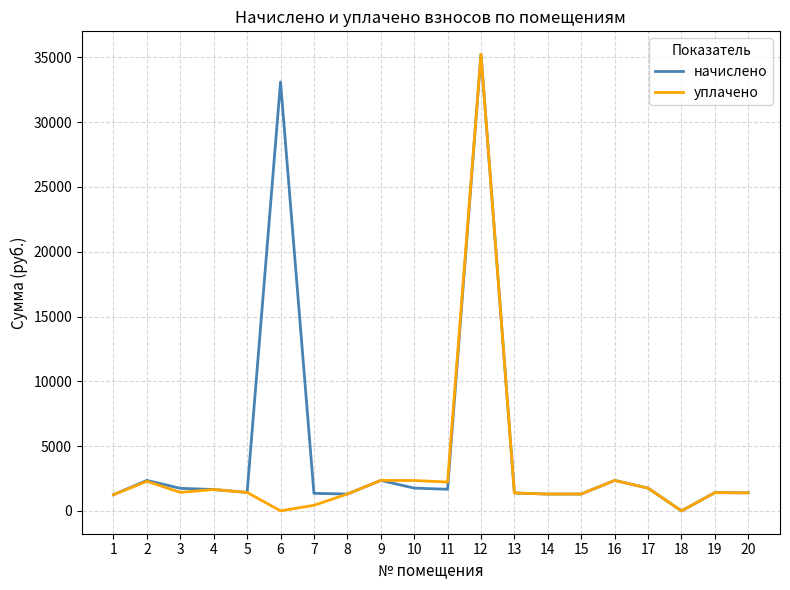

List the series in order of their overall mean, highest first.

начислено, уплачено